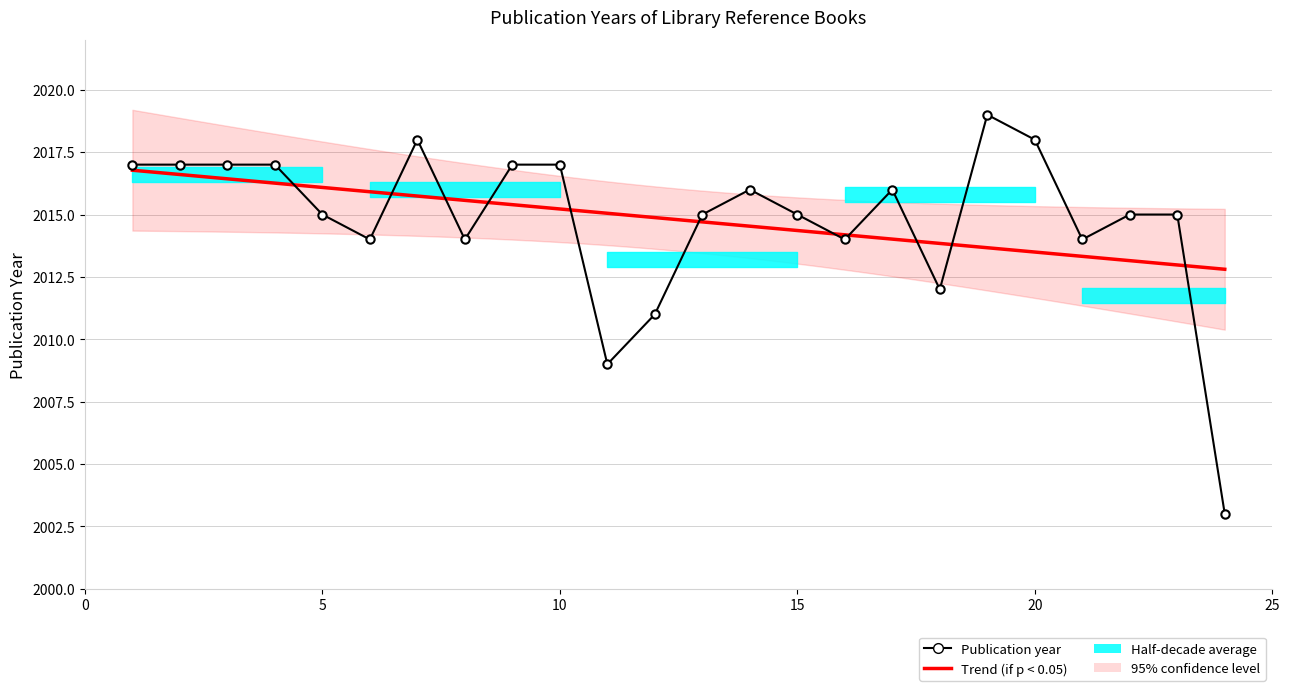

What is the change in value from 7 to 10?

-1